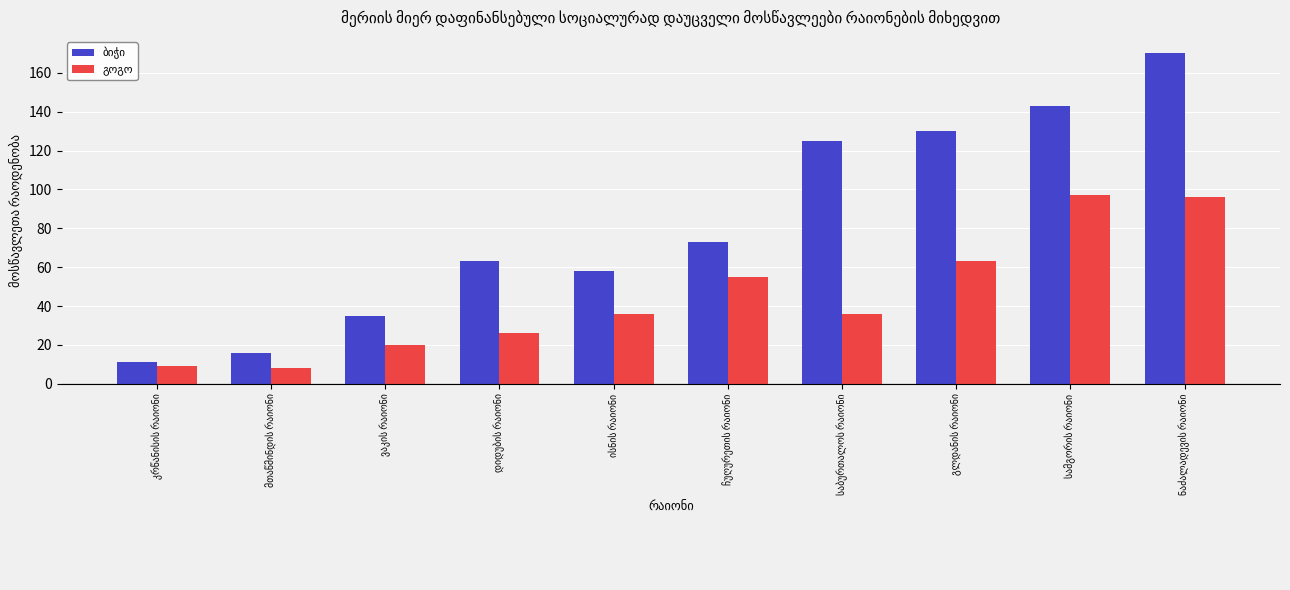

What is the smallest value displayed?

8